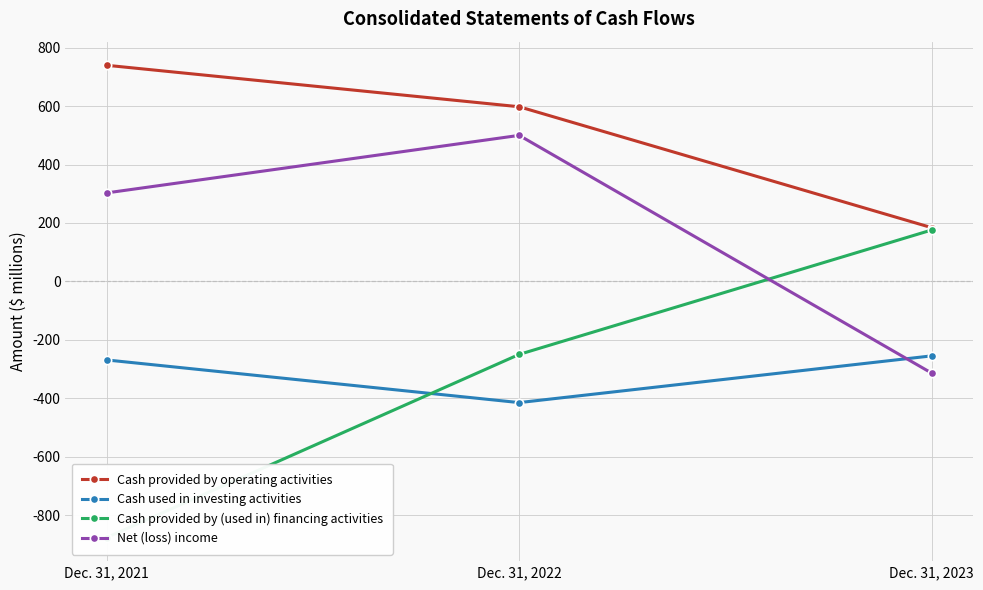

Is the value of Cash provided by operating activities at Dec. 31, 2021 greater than the value of Net (loss) income at Dec. 31, 2023?

Yes